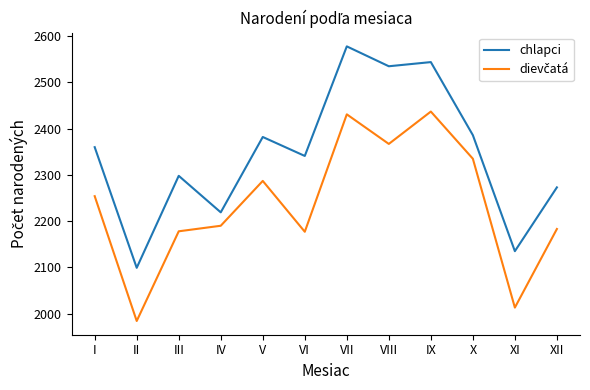

What is the smallest value displayed?

1984